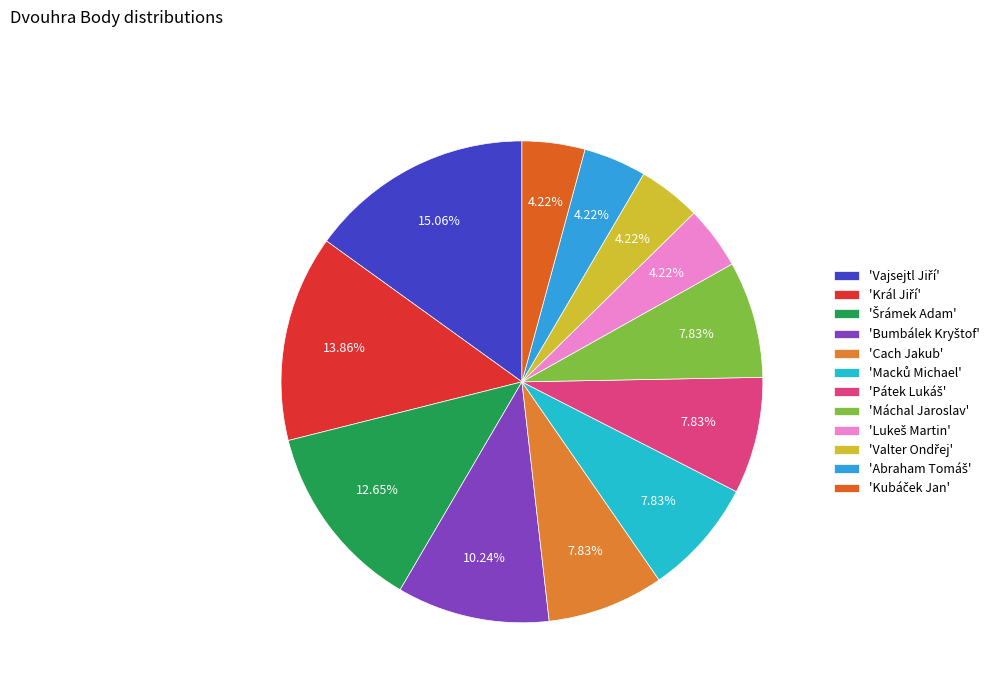

Which category has the biggest portion of the pie?

Vajsejtl Jiří